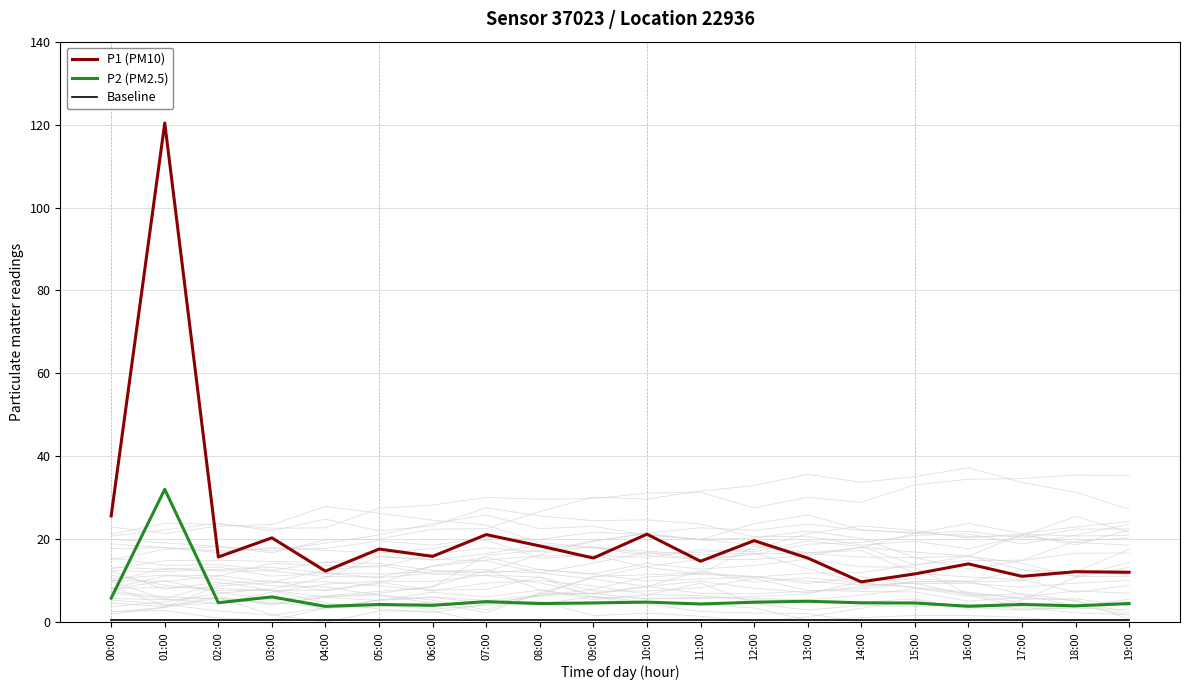

How many data points in P1 (PM10) are less than 15?

8